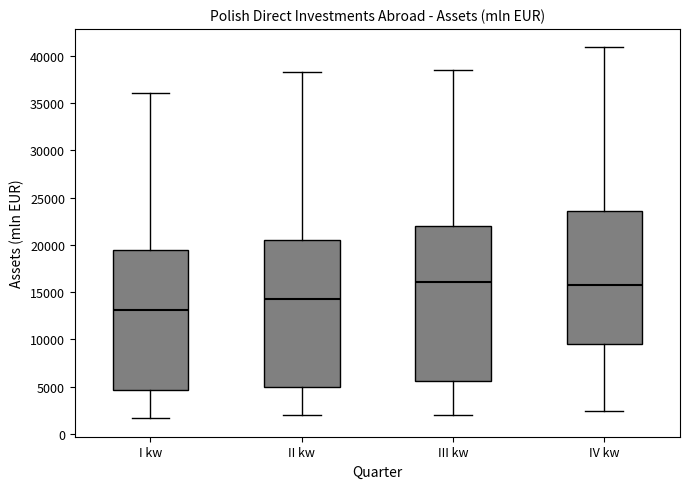

Comparing the boxes themselves (not the whiskers), which one is the tallest?

III kw